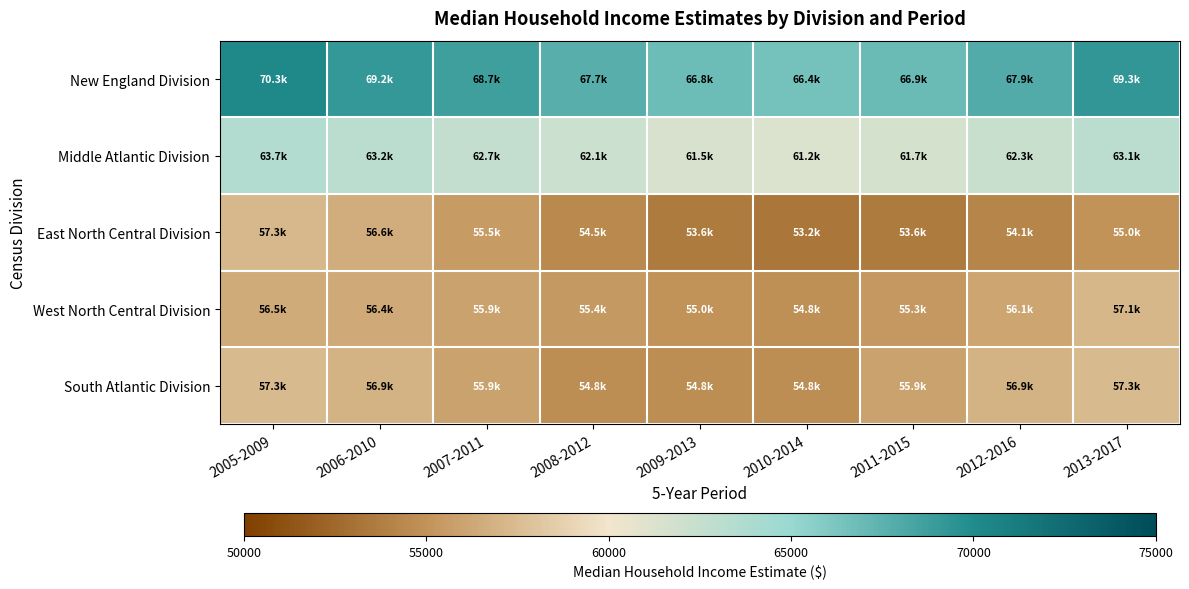

How many categories are shown in the chart?

9